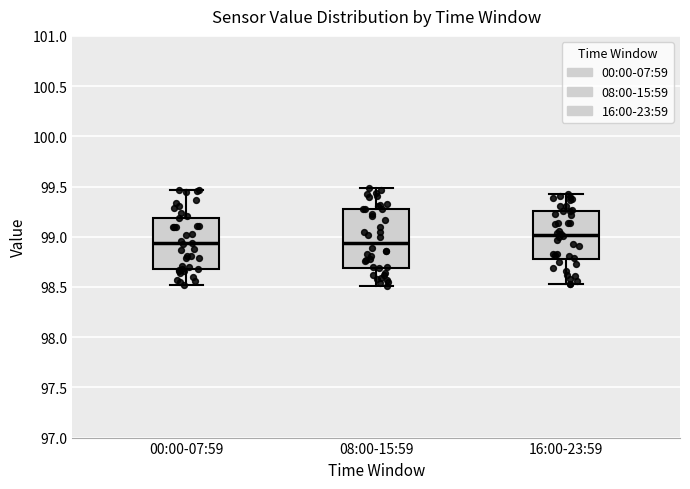

Where does the median line of the box for 00:00-07:59 sit on the y-axis? The values are not printed on the chart, so give them approximately, as read against the axis.

98.95